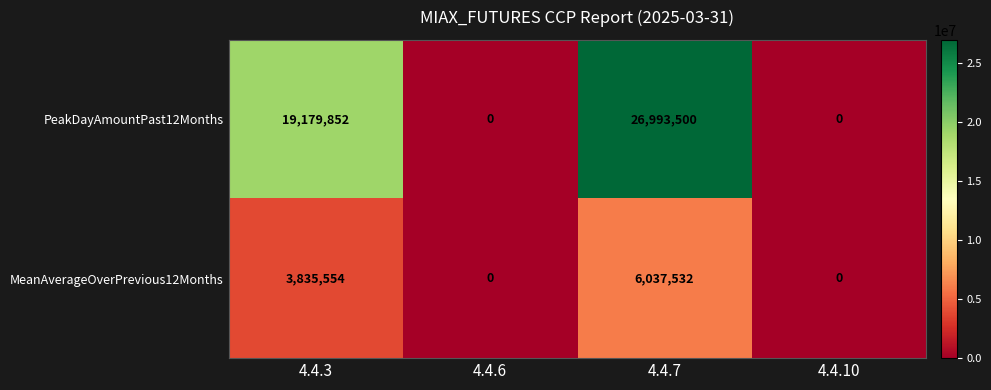

How many series are shown in this chart?

2